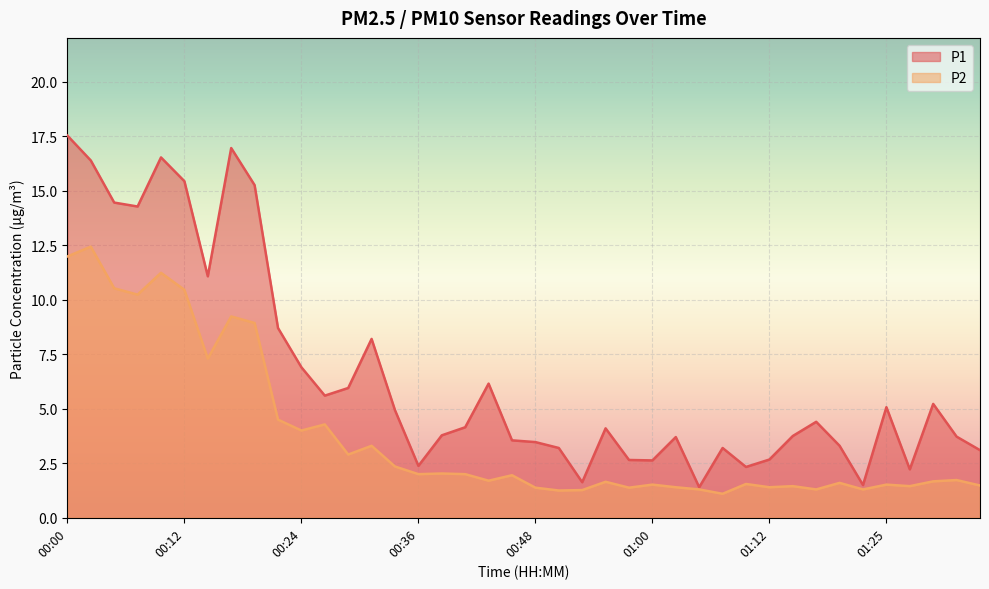

Read the P1 value at 01:08.

3.2